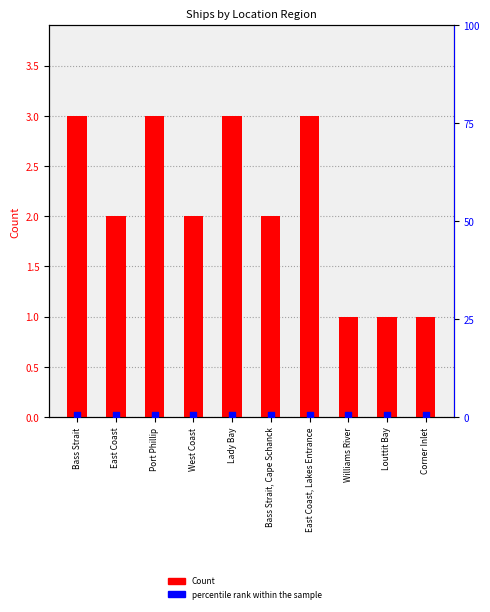

What is the total value across all series at Williams River?

1.5